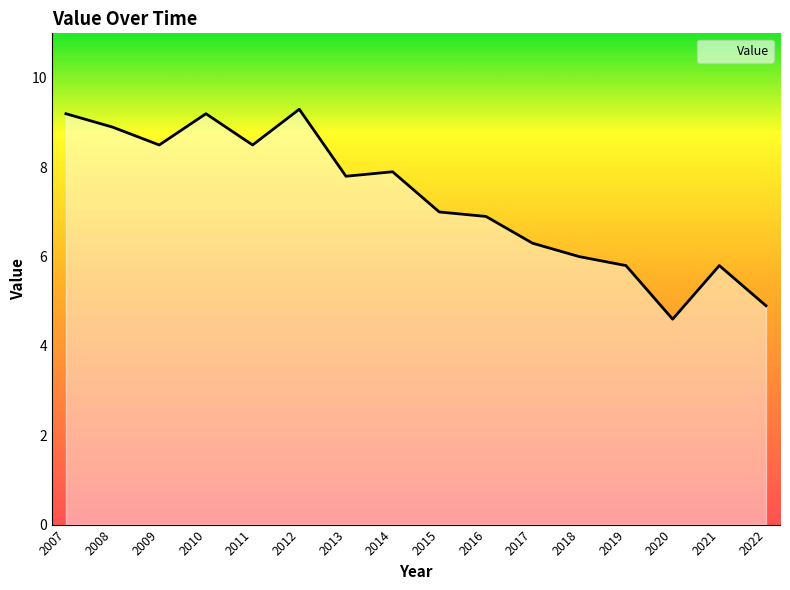

Approximately how many times larger is the value at 2012 compared to 2015?

1.3